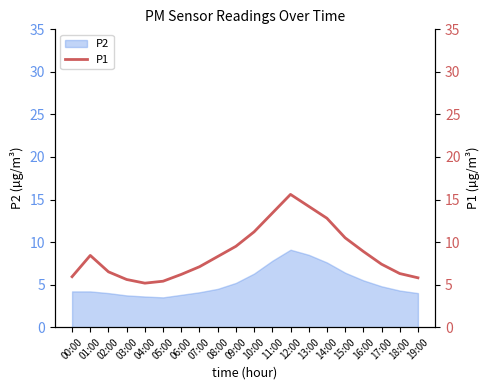

The value of P2 at 16:00 is 2.3. True or false?

False